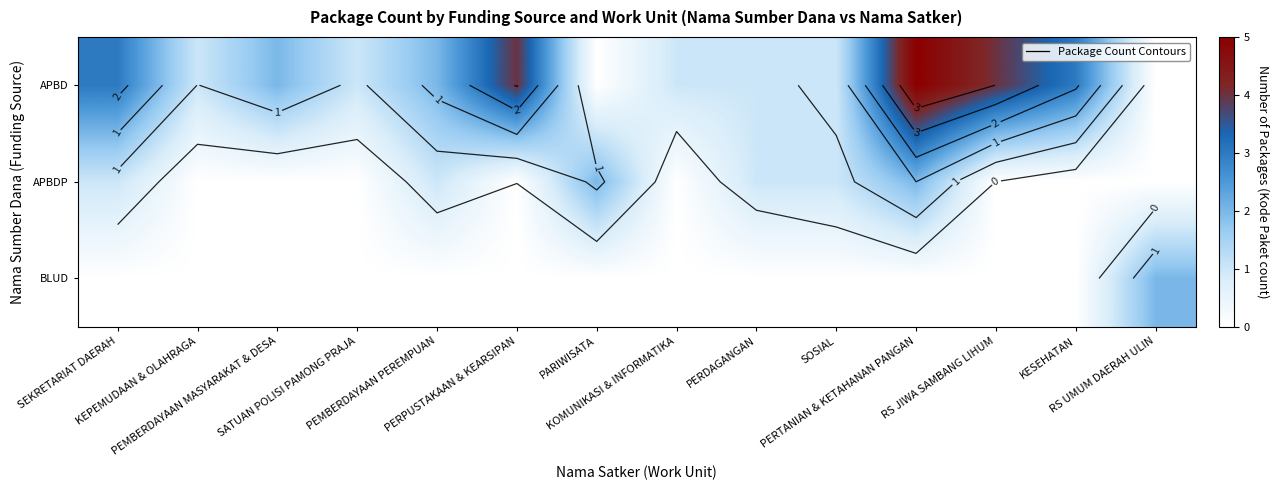

Rank the series by their average value, from highest to lowest.

APBD, APBDP, BLUD